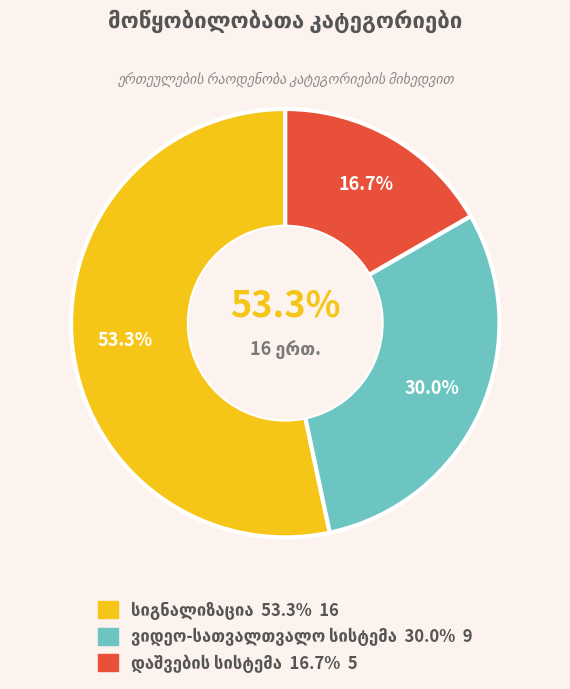

Count the number of slices in the pie.

3